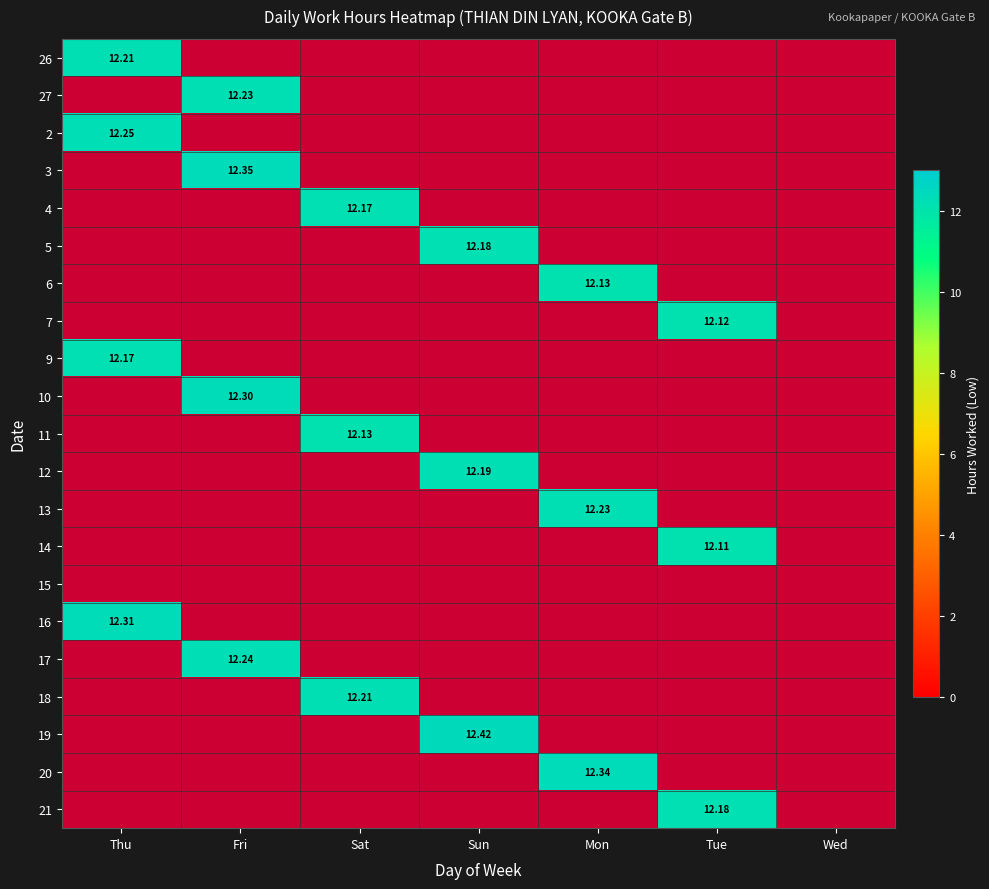

Is the value of 3 at Sat greater than the value of 26 at Wed?

No